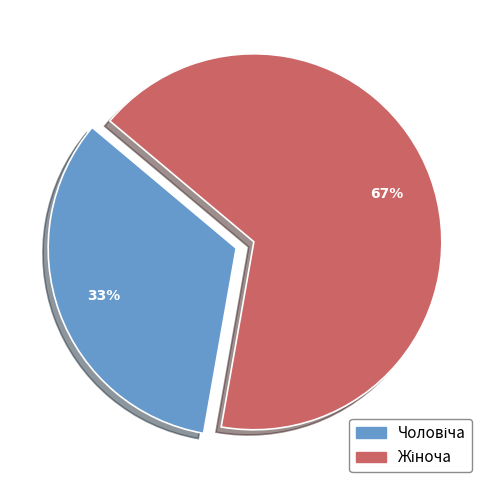

Is there a majority slice in this chart?

Yes